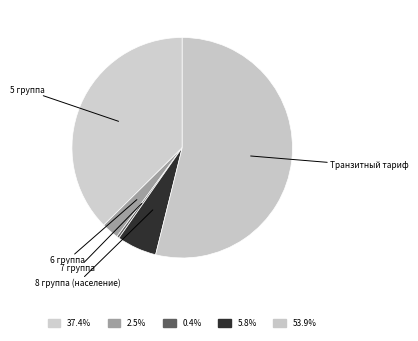

How many segments does this pie chart have?

5